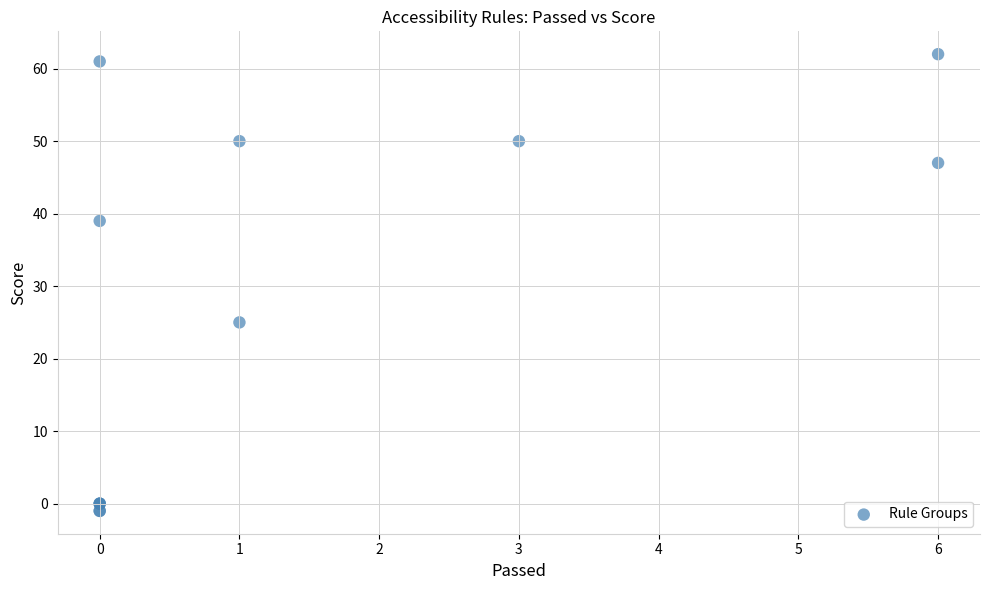

What Y value in the scatter plot is closest to 30?

25